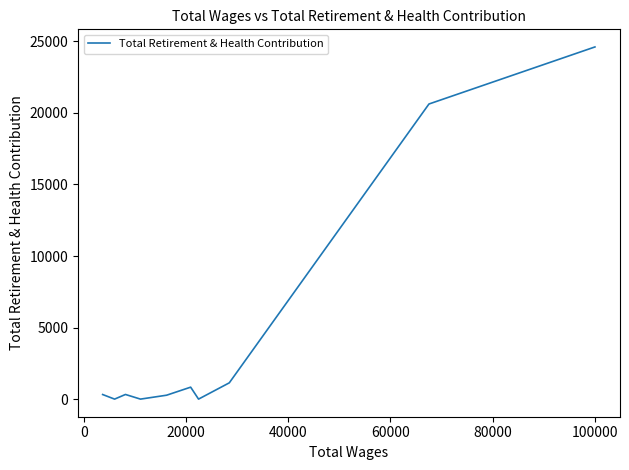

Count the number of data series in this chart.

1